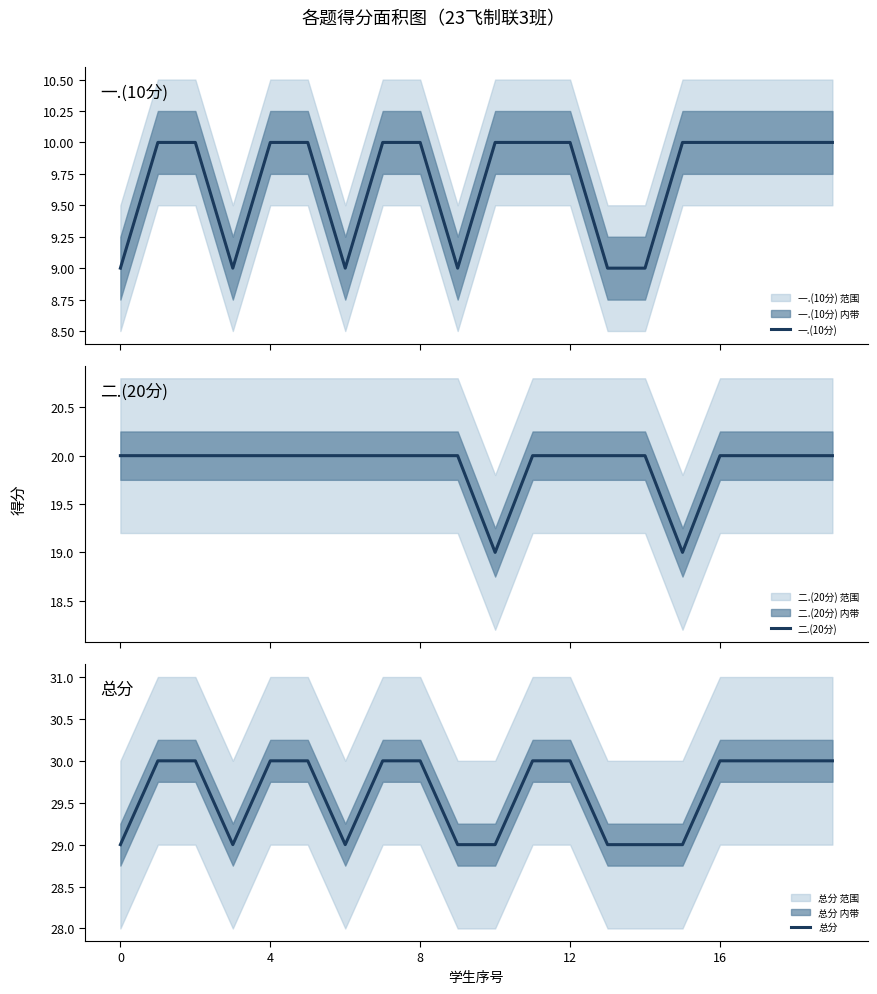

The 总分 series shows 29 at 0. True or false?

True